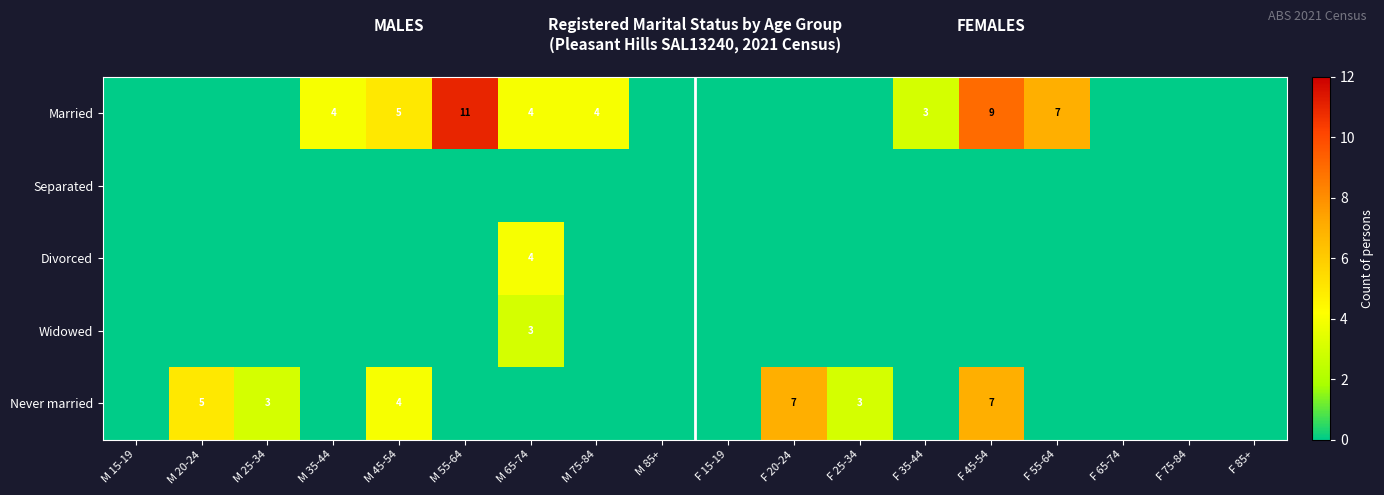

True or false: Married has a value of 11 at M 55-64.

True